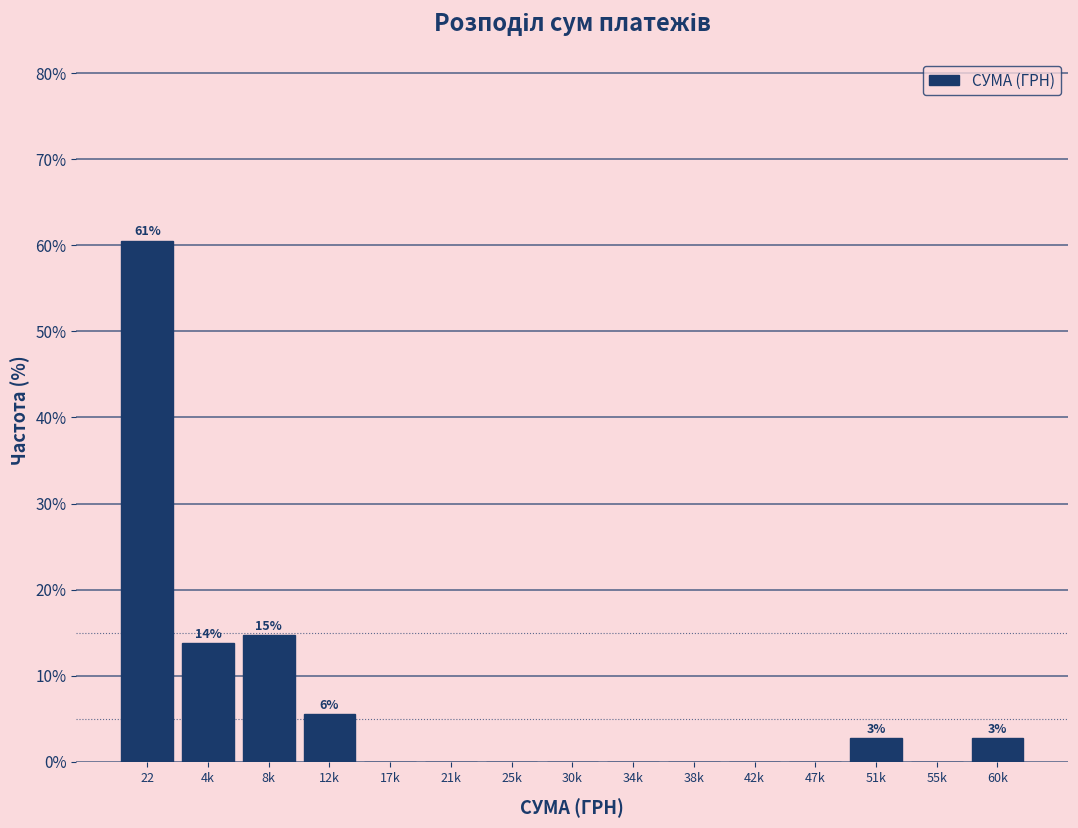

Reading left to right, extract all data points from this chart.

22=60.6	4k=13.8	8k=14.7	12k=5.5	17k=0.0	21k=0.0	25k=0.0	30k=0.0	34k=0.0	38k=0.0	42k=0.0	47k=0.0	51k=2.8	55k=0.0	60k=2.8